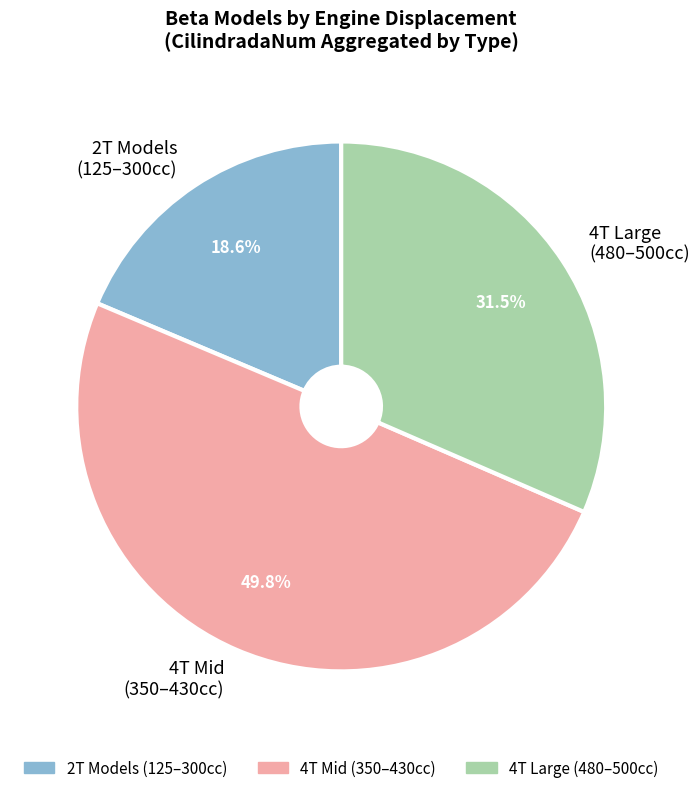

How much of the chart is everything except 4T Mid (350–430cc)?

50.2%